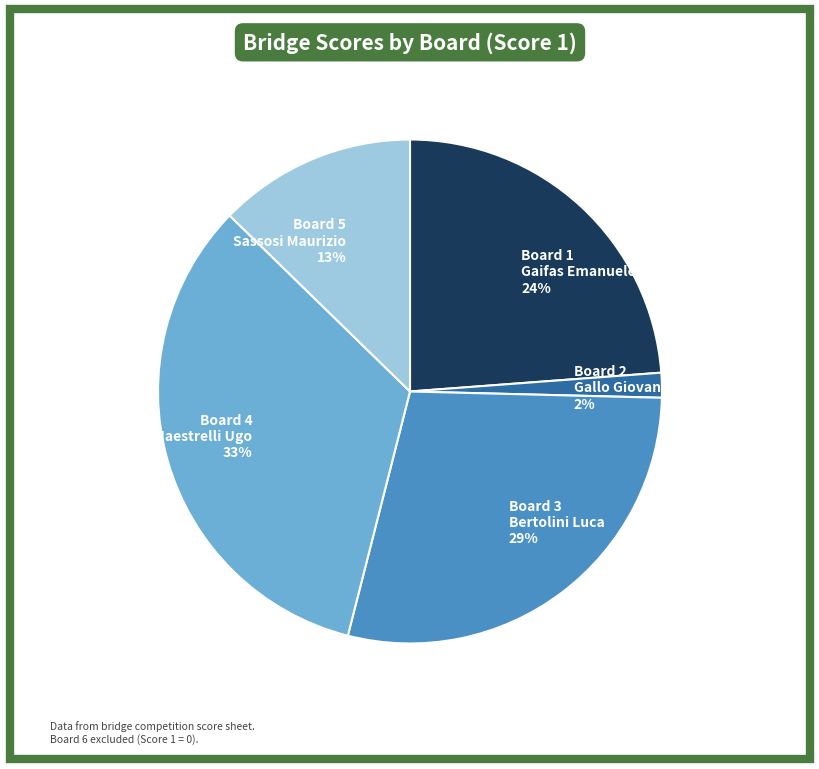

True or false: Board 4 Maestrelli Ugo 33% accounts for 33% of the total.

True